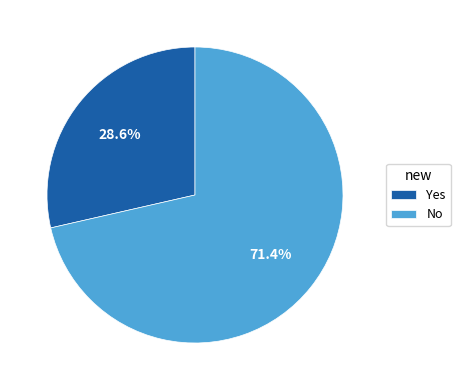

To the nearest percent, what is the difference between the No and Yes slice percentages?

43%